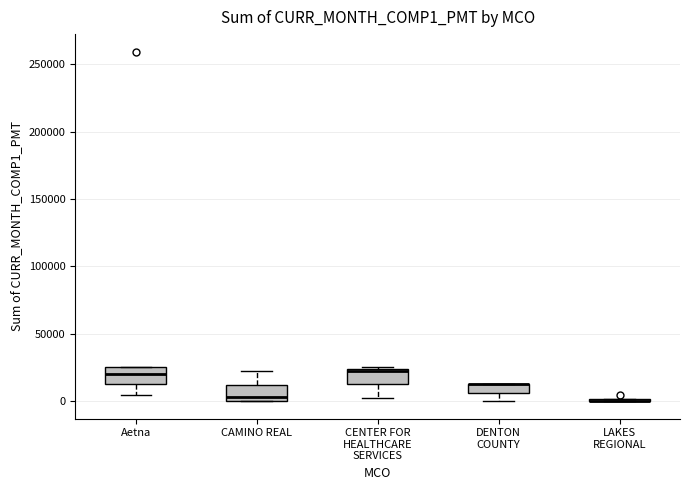

Where does the lower whisker of the box for Aetna end on the y-axis? The values are not printed on the chart, so give them approximately, as read against the axis.

5000